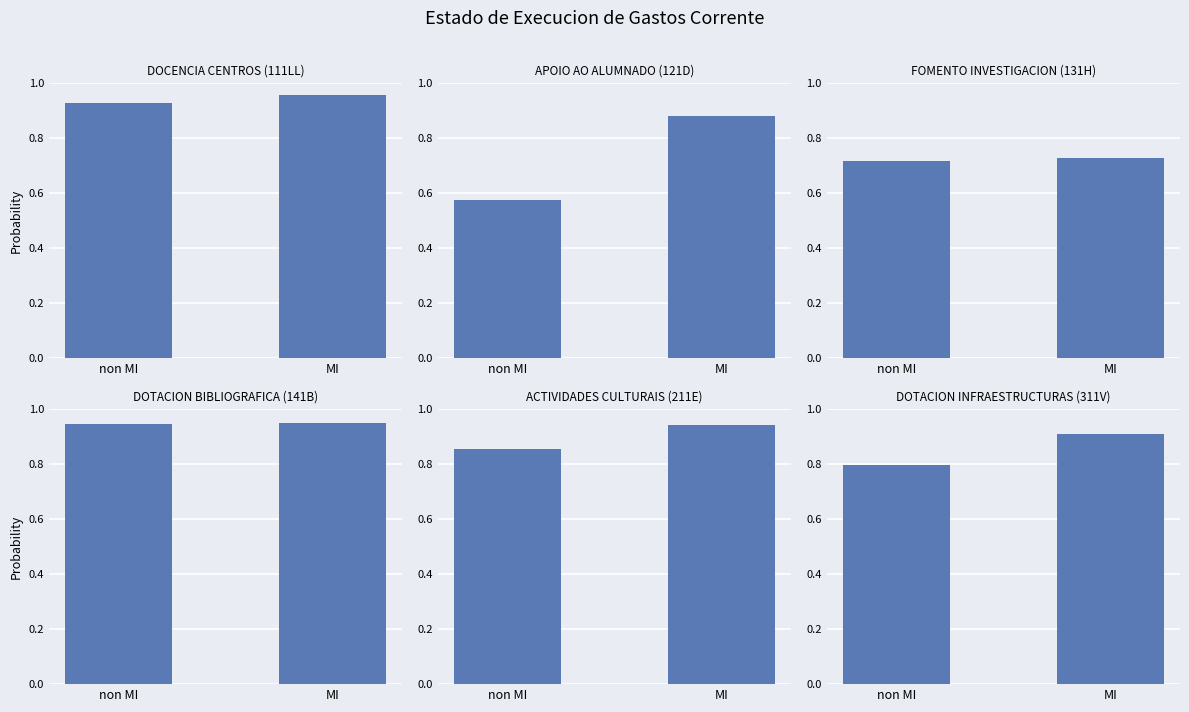

What are all the series names shown in the legend?

DOCENCIA CENTROS (111LL), APOIO AO ALUMNADO (121D), FOMENTO INVESTIGACION (131H), DOTACION BIBLIOGRAFICA (141B), ACTIVIDADES CULTURAIS (211E), DOTACION INFRAESTRUCTURAS (311V)